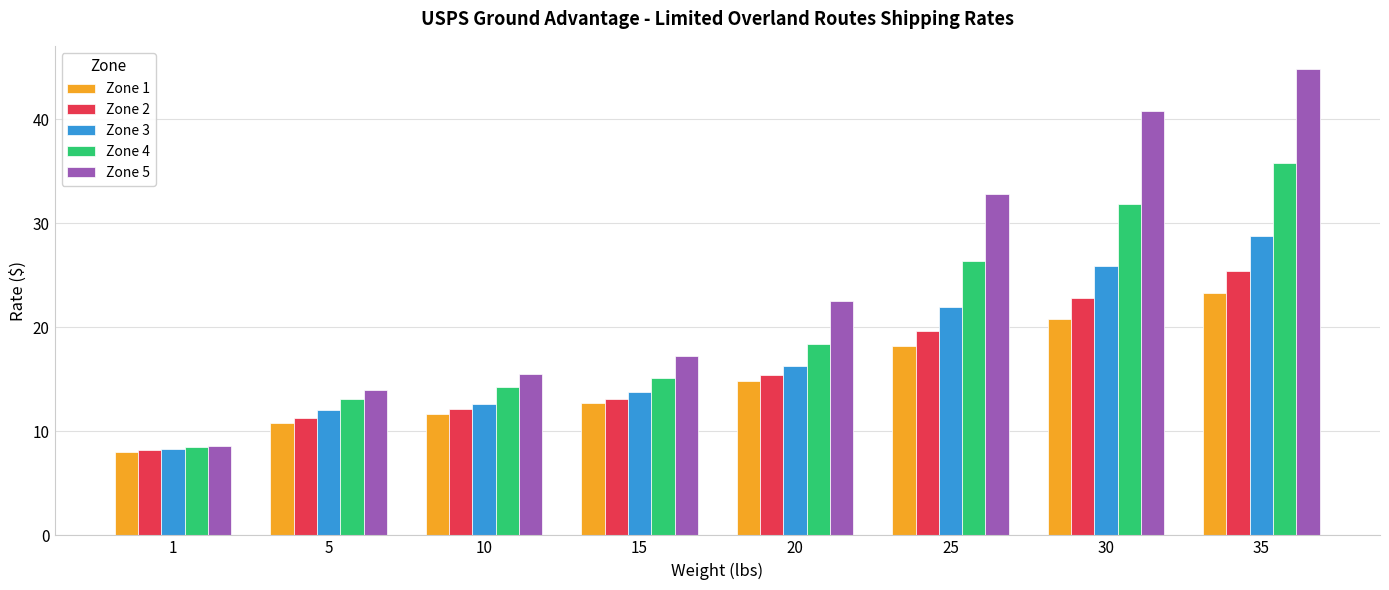

Rank the series by their maximum value, from highest to lowest.

Zone 5, Zone 4, Zone 3, Zone 2, Zone 1